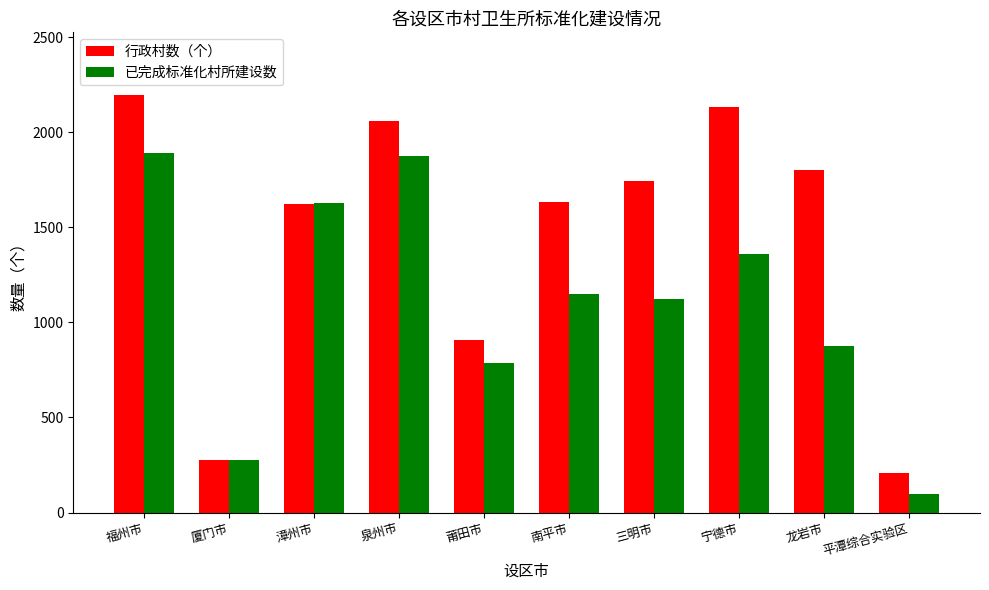

Between 宁德市 and 龙岩市, which series saw the biggest shift?

已完成标准化村所建设数